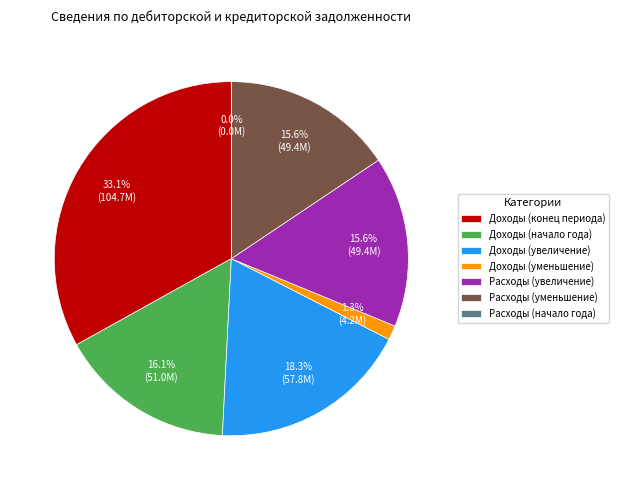

What is the change in value from Изменение (Доходы) to Остаток на начало года (Расходы)?

-57846876.5